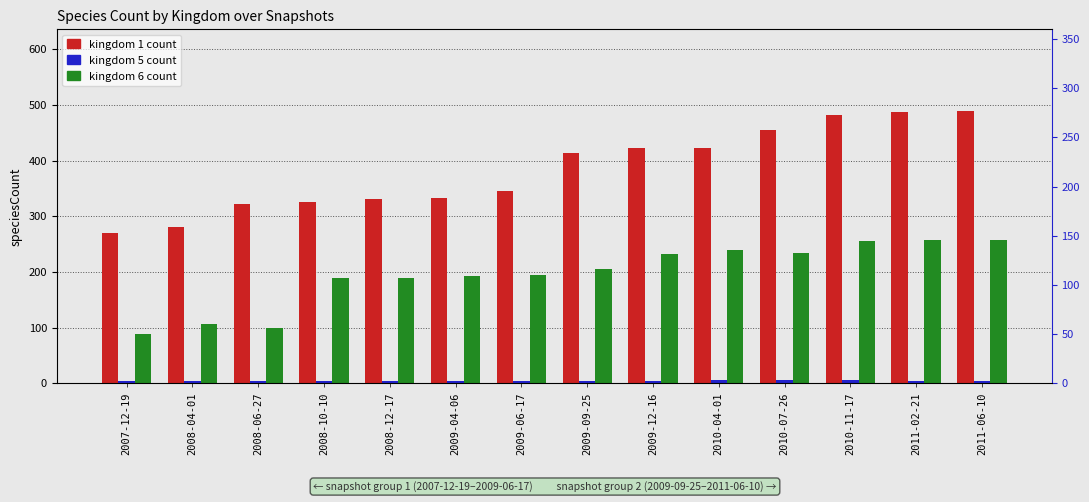

How many data points in kingdom 5 are above 4?

3